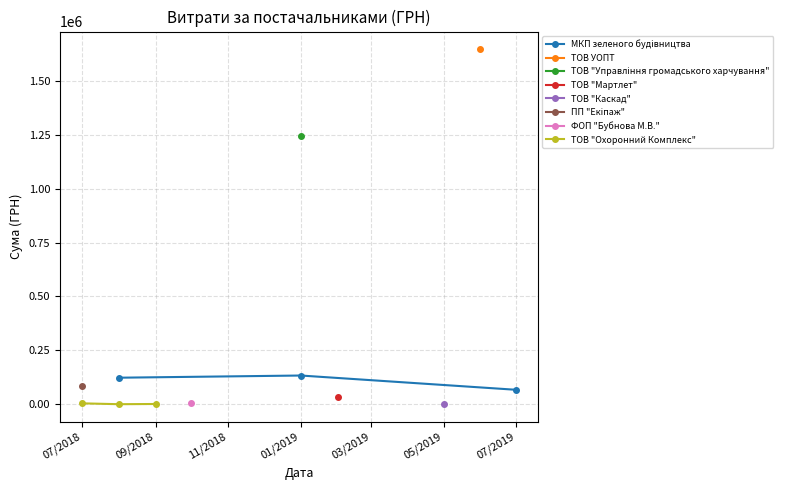

At 11/2018, list the series in order from largest to smallest.

МКП зеленого будiвництва, ТОВ "Охоронний Комплекс"